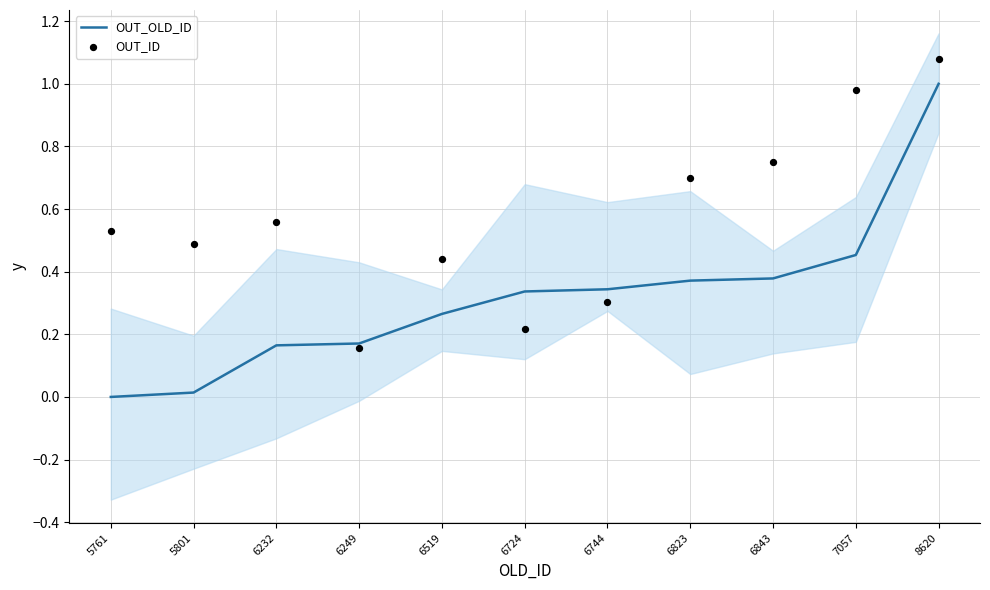

At how many categories does at least one series exceed 1?

1